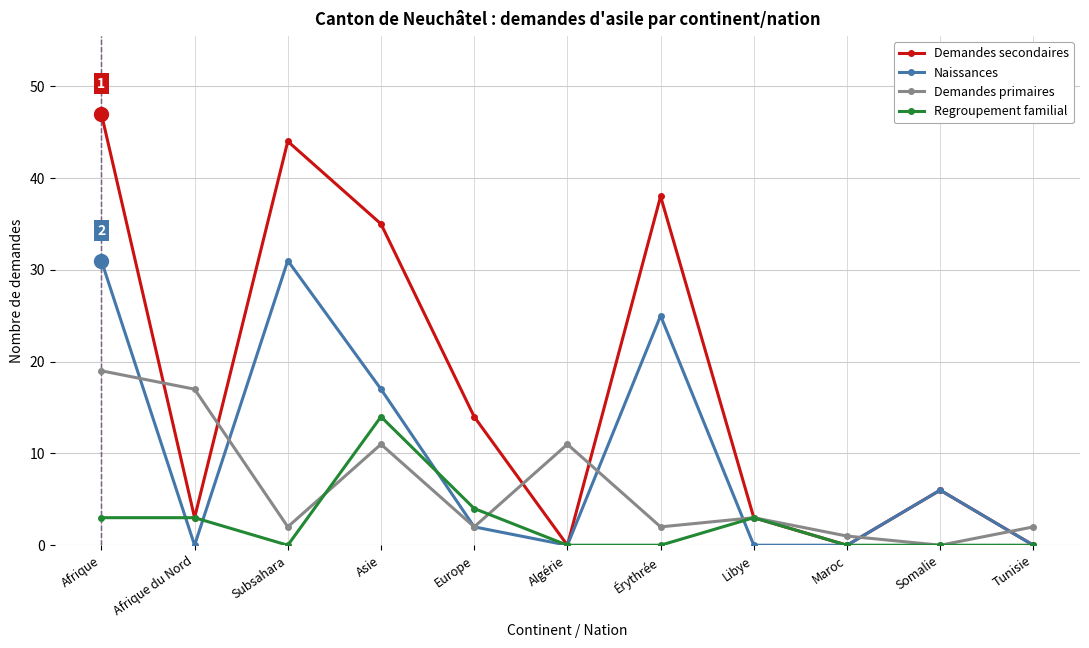

True or false: Demandes primaires has a value of 3 at Libye.

True